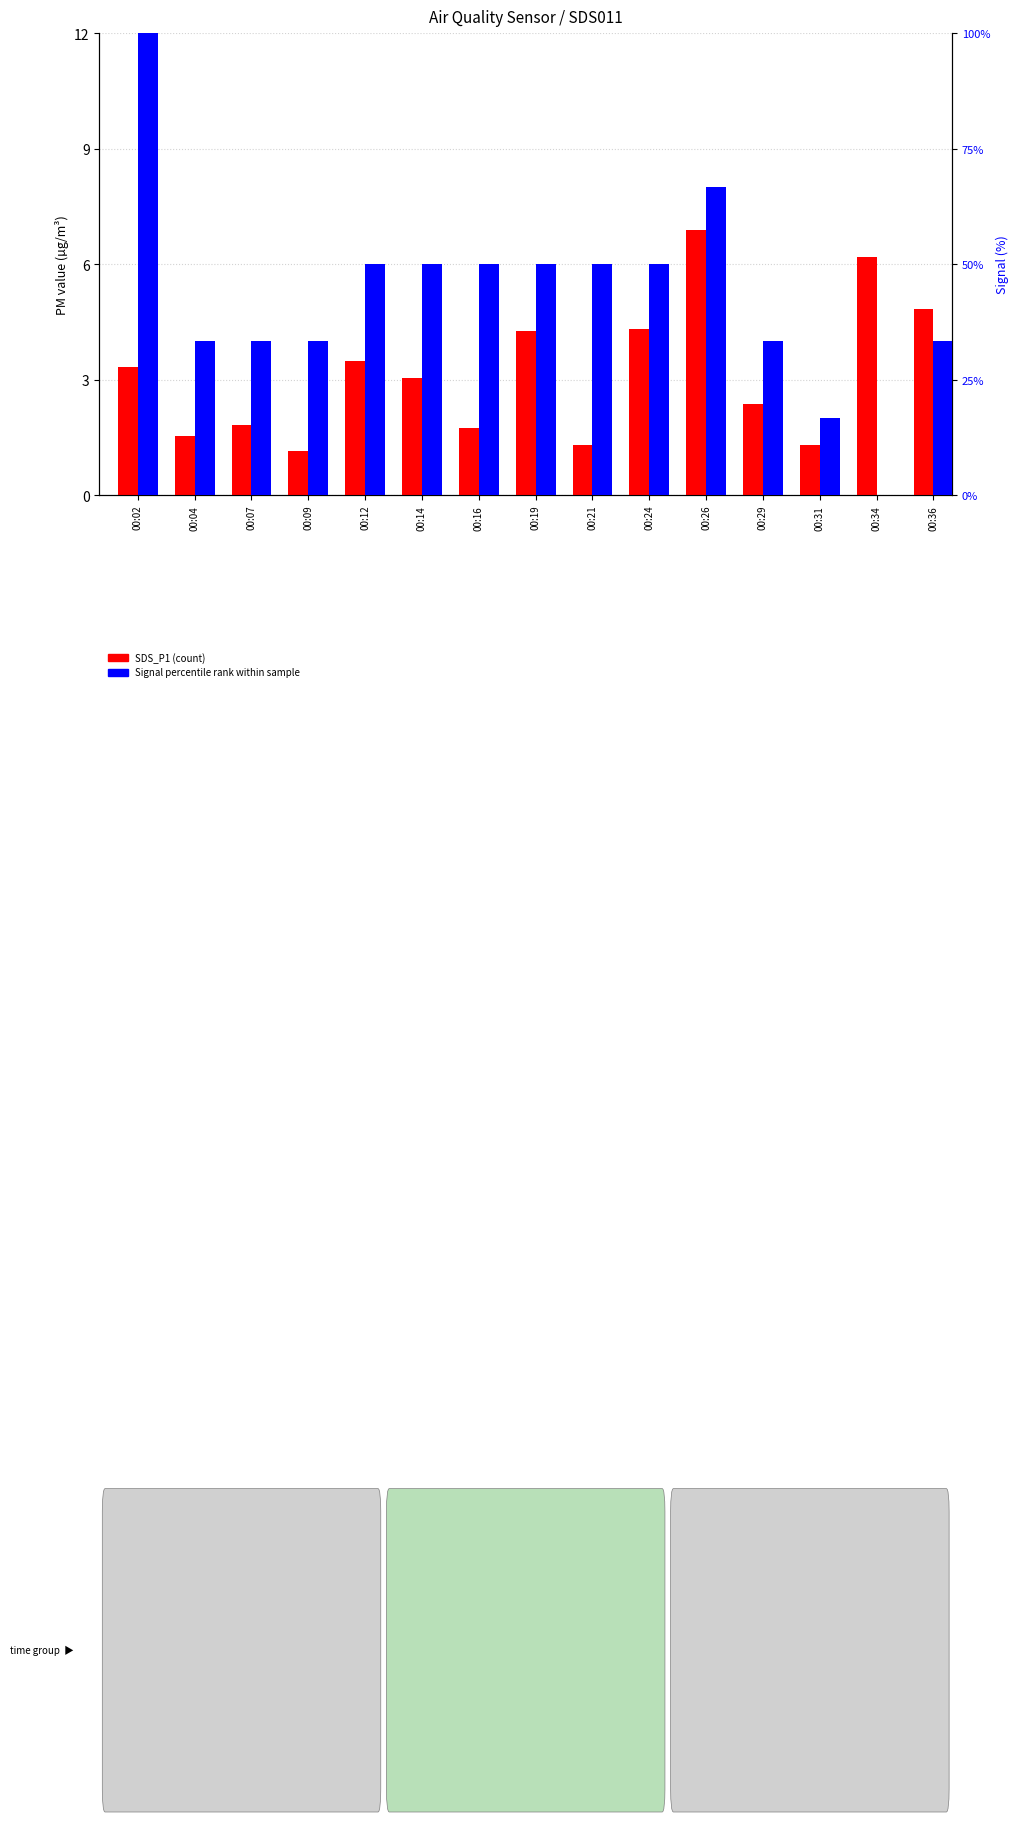

Which series has the largest total across all categories?

Signal percentile rank